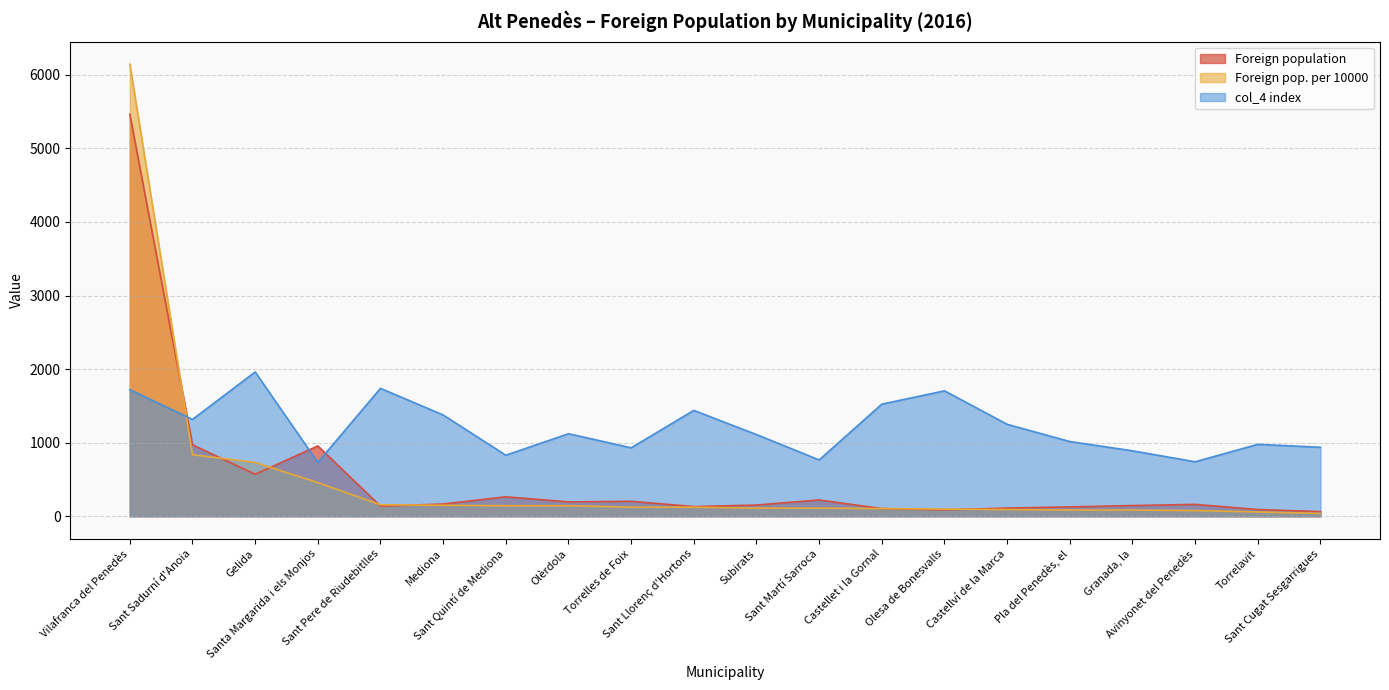

What position from the left is Torrelles de Foix?

9